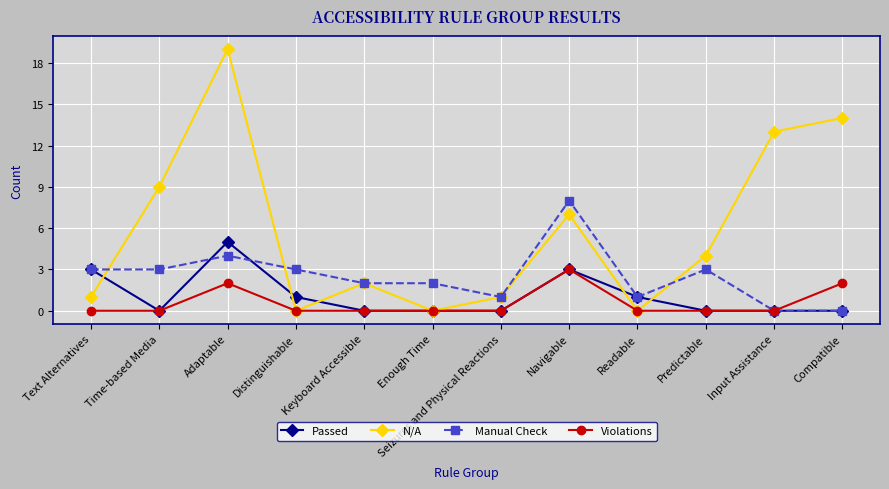

What is the value of the Violations point at the 8th from the left?

3